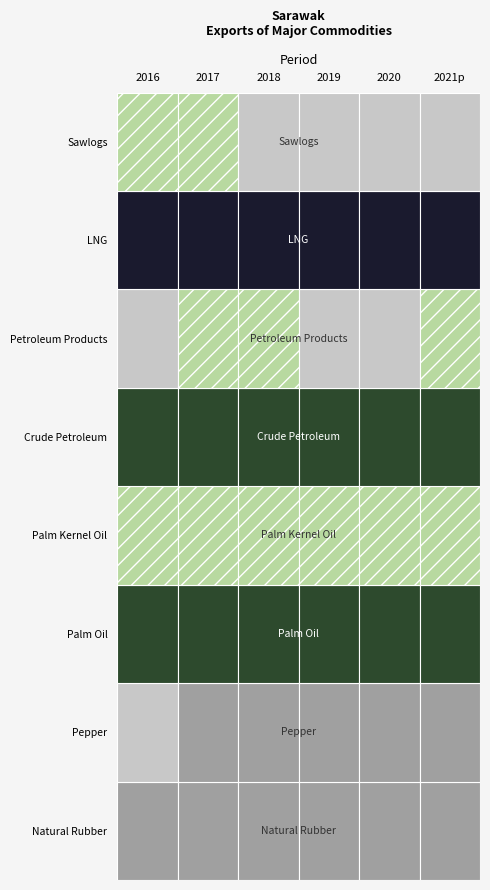

Which series has the largest range (max minus min)?

LNG (RM 000)